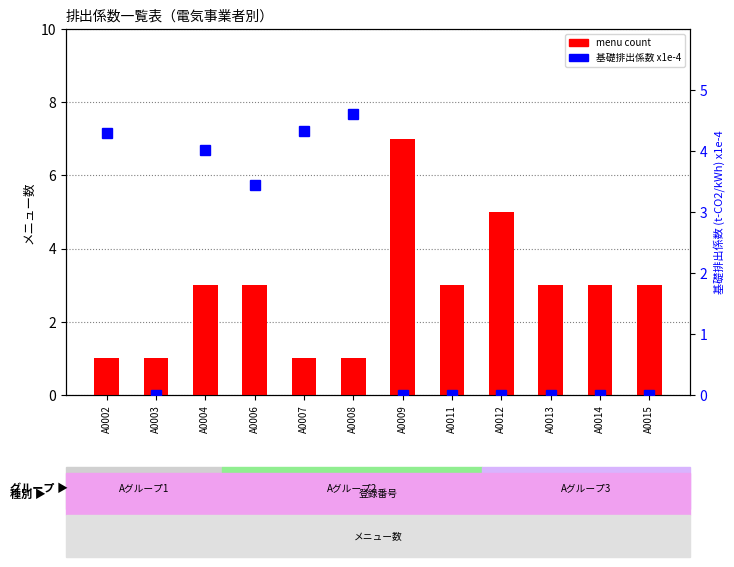

The menu count series shows 1.0 at A0003. True or false?

True